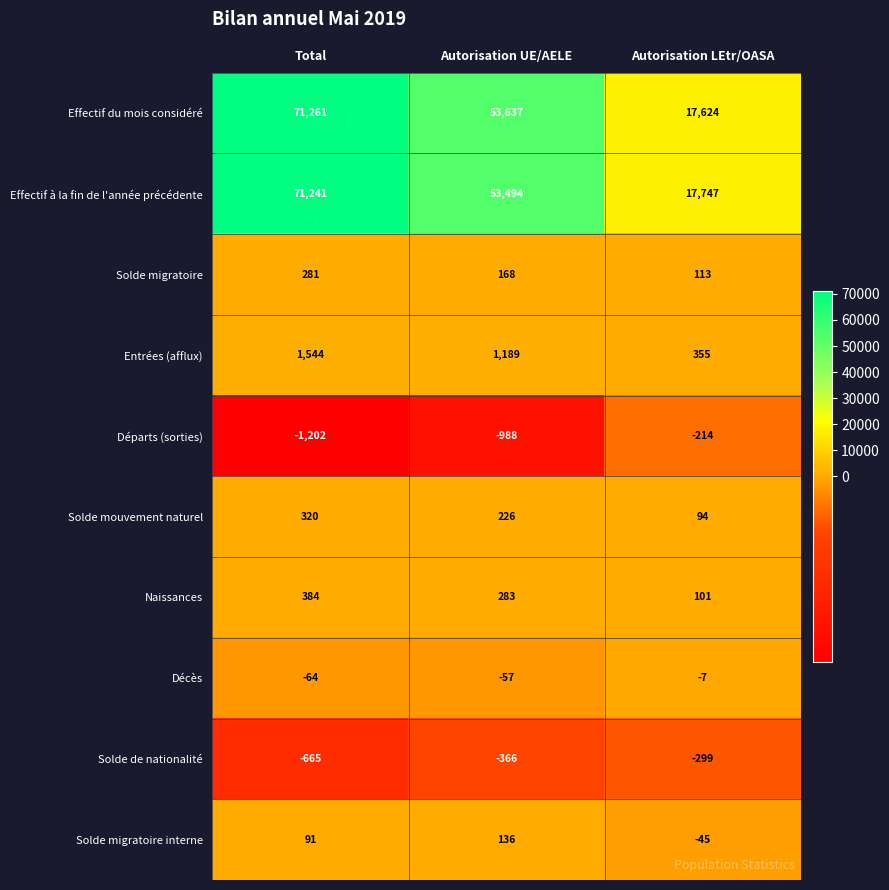

How many Solde migratoire values are between 113 and 281?

3